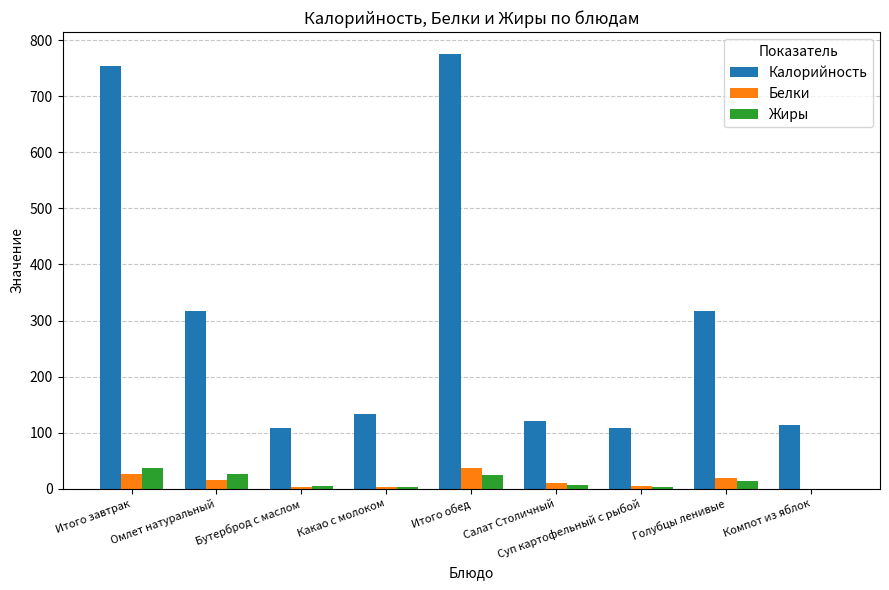

Are the bars grouped side by side (vs. stacked)?

Yes